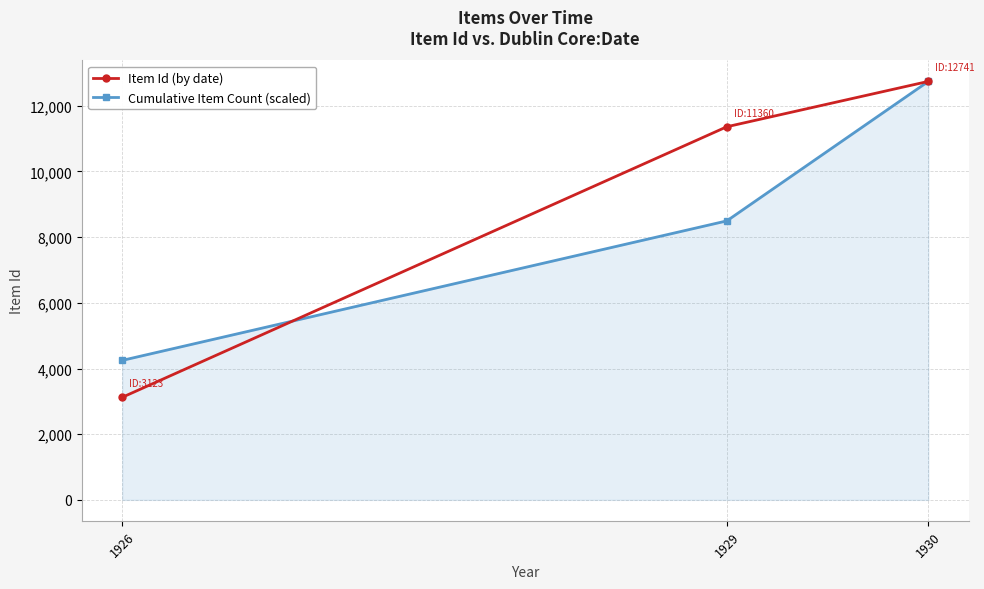

What are all the series names shown in the legend?

Item Id (by date), Cumulative Item Count (scaled)